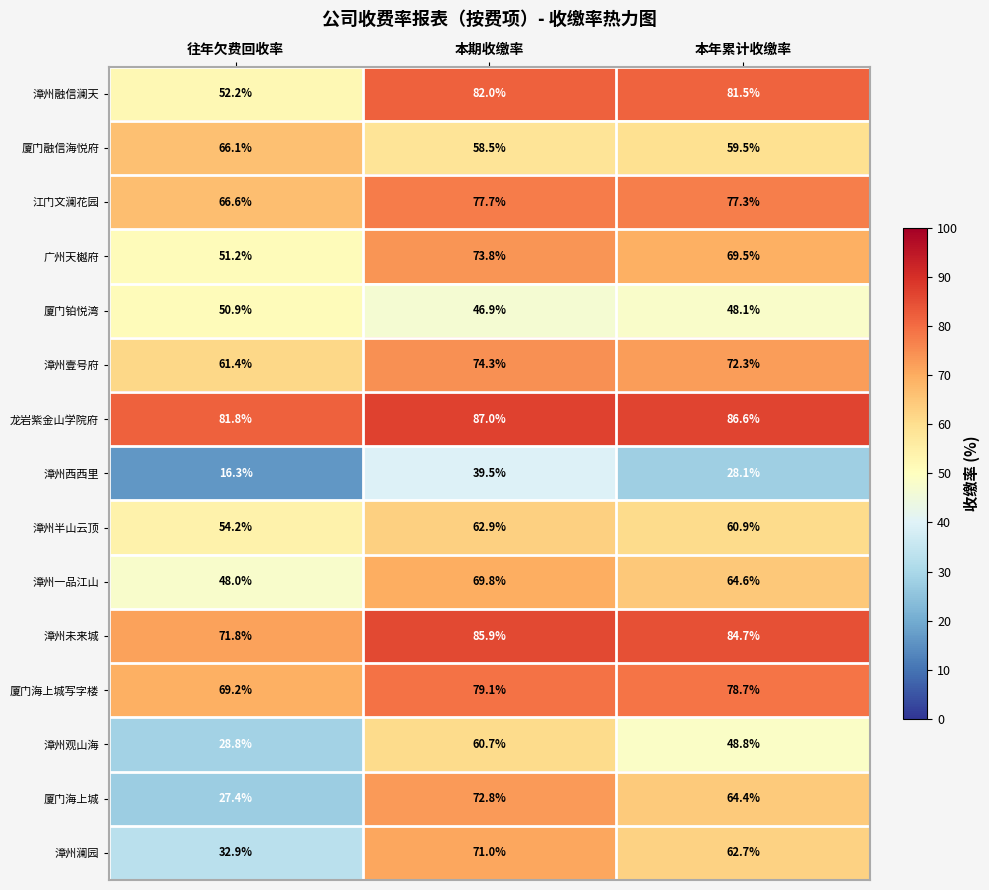

What is the total value across all series at 往年欠费回收率?

778.8